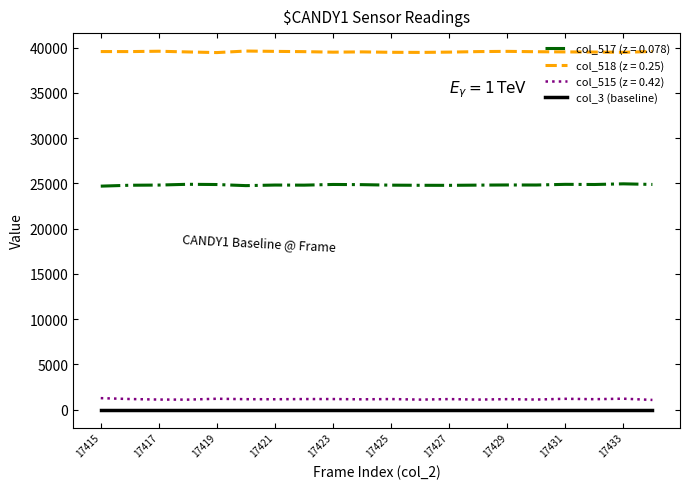

Which series has the largest total across all categories?

col_518 (z = 0.25)